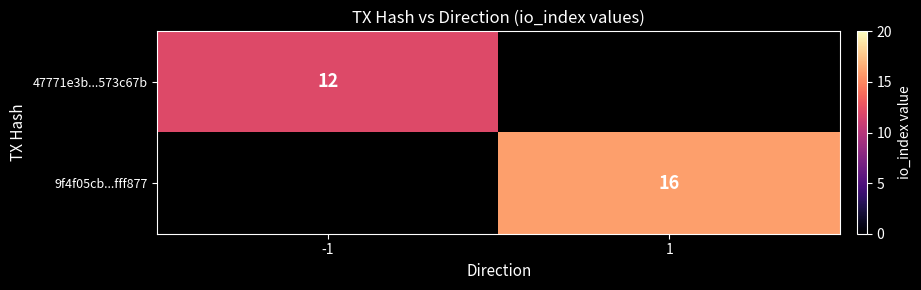

How many categories are shown in the chart?

2